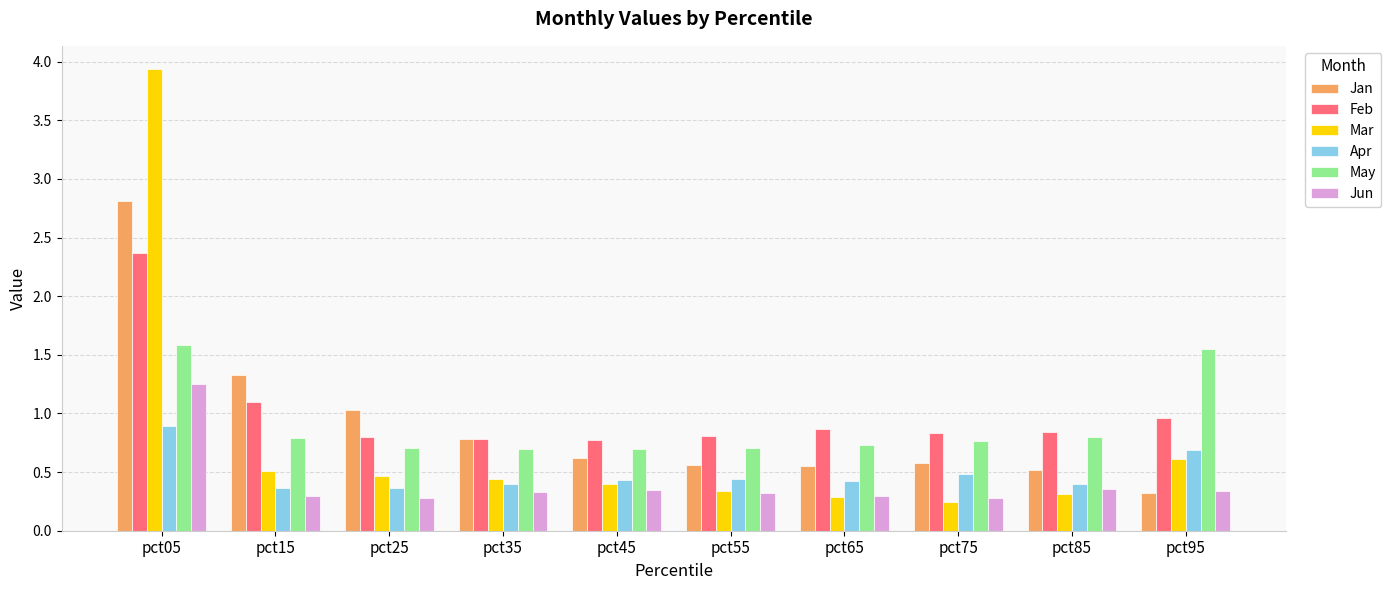

What is the difference between the Feb values at pct75 and pct95?

0.1